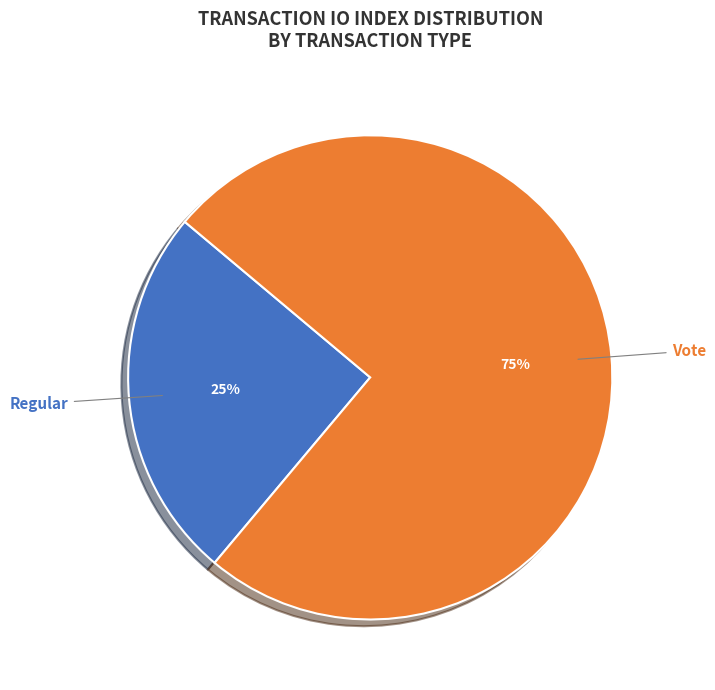

Which has a higher value, Regular or Vote?

Vote